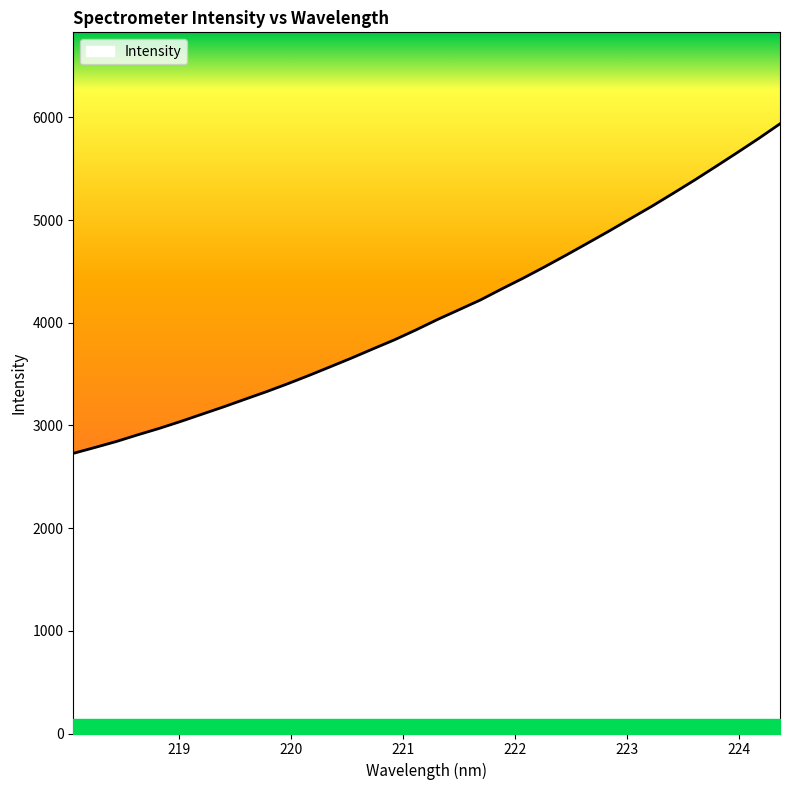

How many distinct data groups are displayed?

1